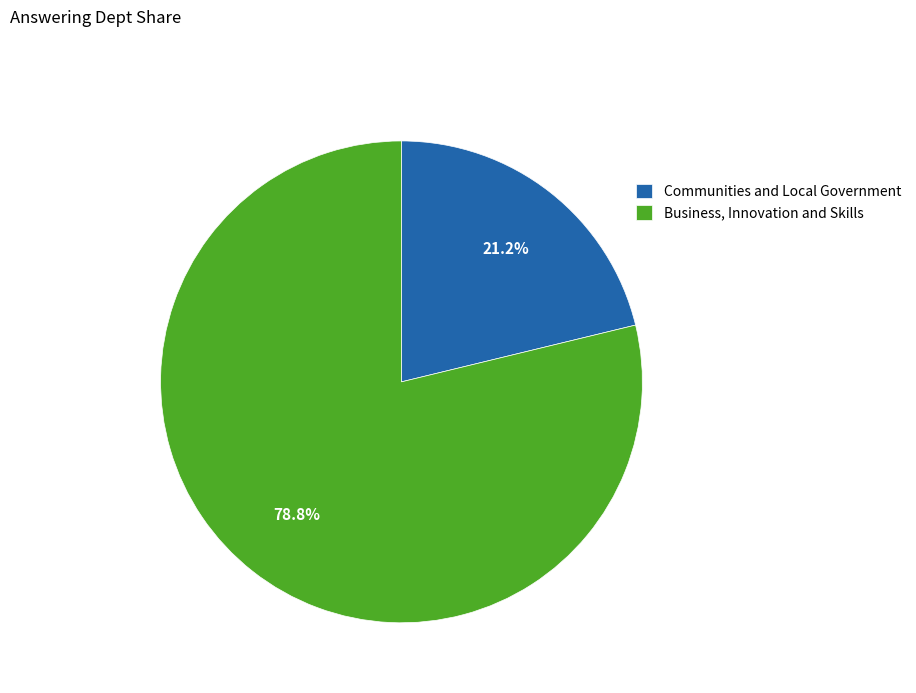

Which category accounts for the majority?

Business, Innovation and Skills